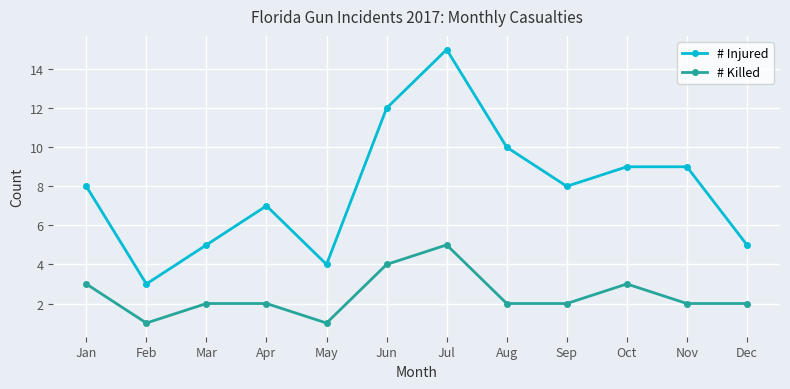

In # Injured, how many points are lower than both neighbors (excluding endpoints)?

3